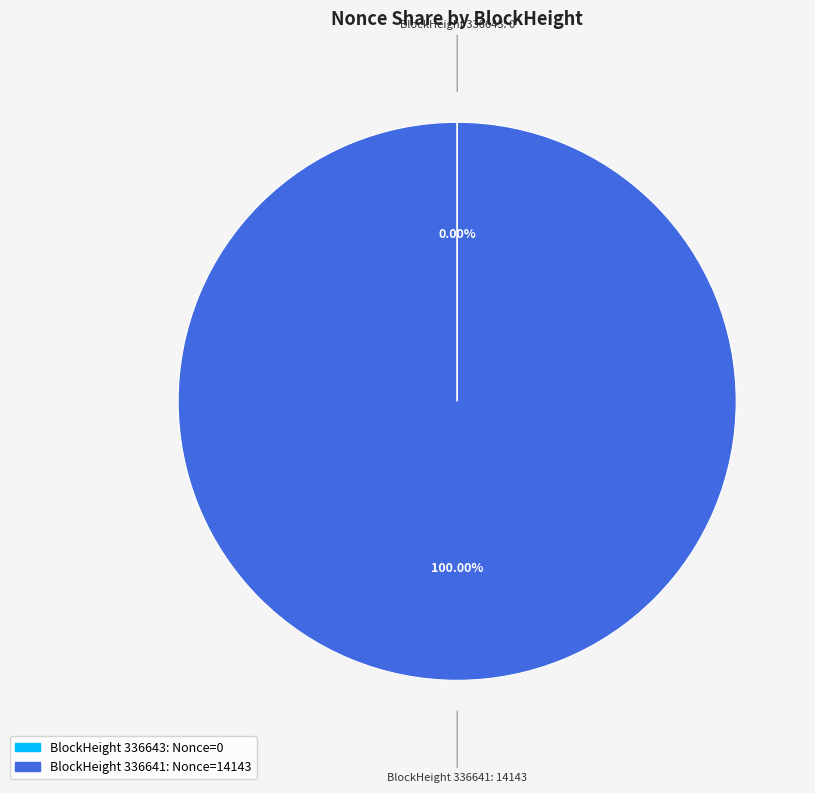

Does any single category account for the majority?

Yes